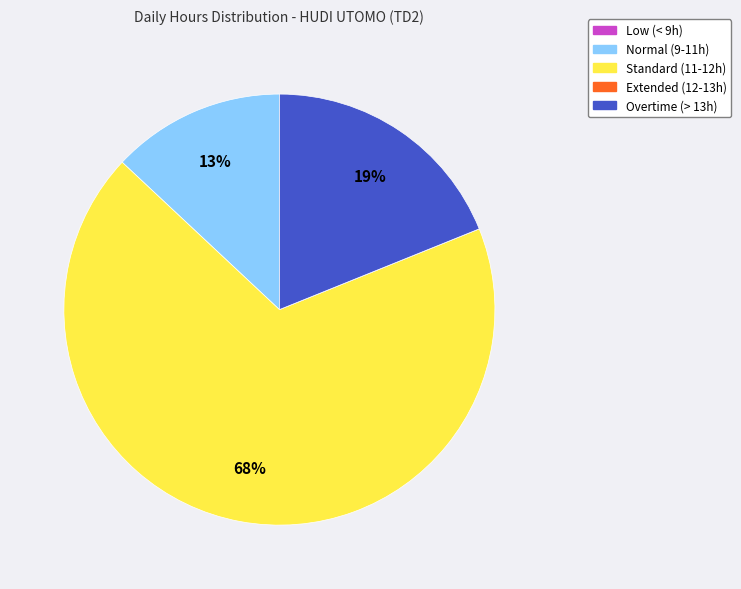

Does any single category account for the majority?

Yes